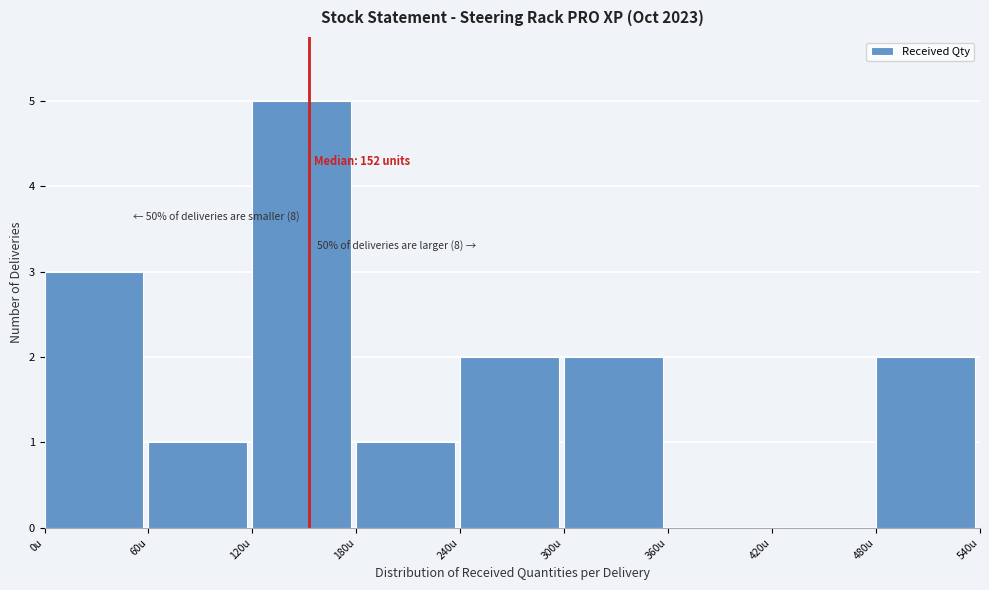

Which range on the x-axis has the tallest bar?

120 to 180